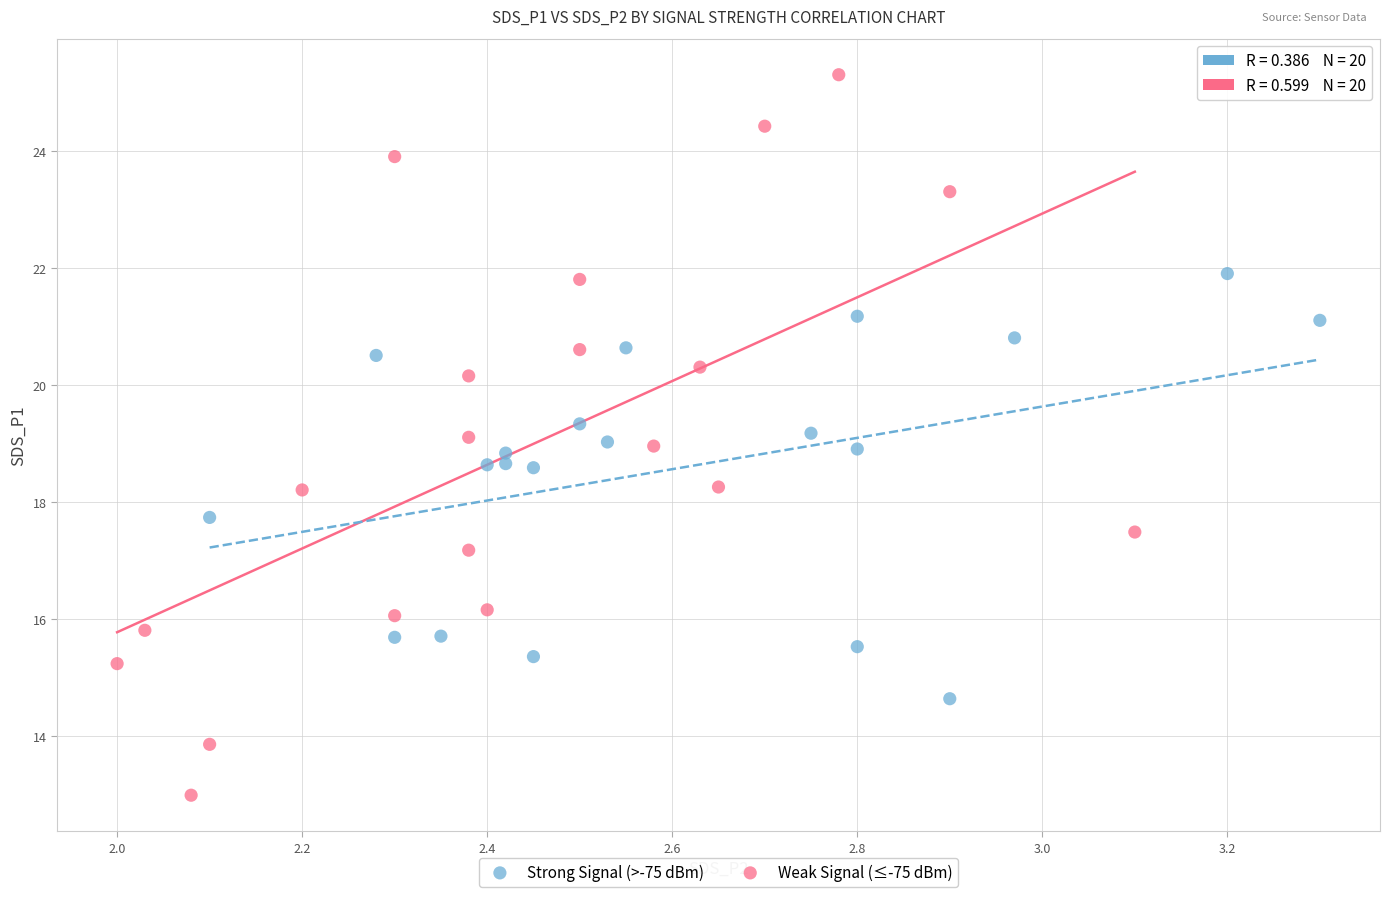

Which series has the widest spread of Y values?

Weak Signal (≤-75 dBm)